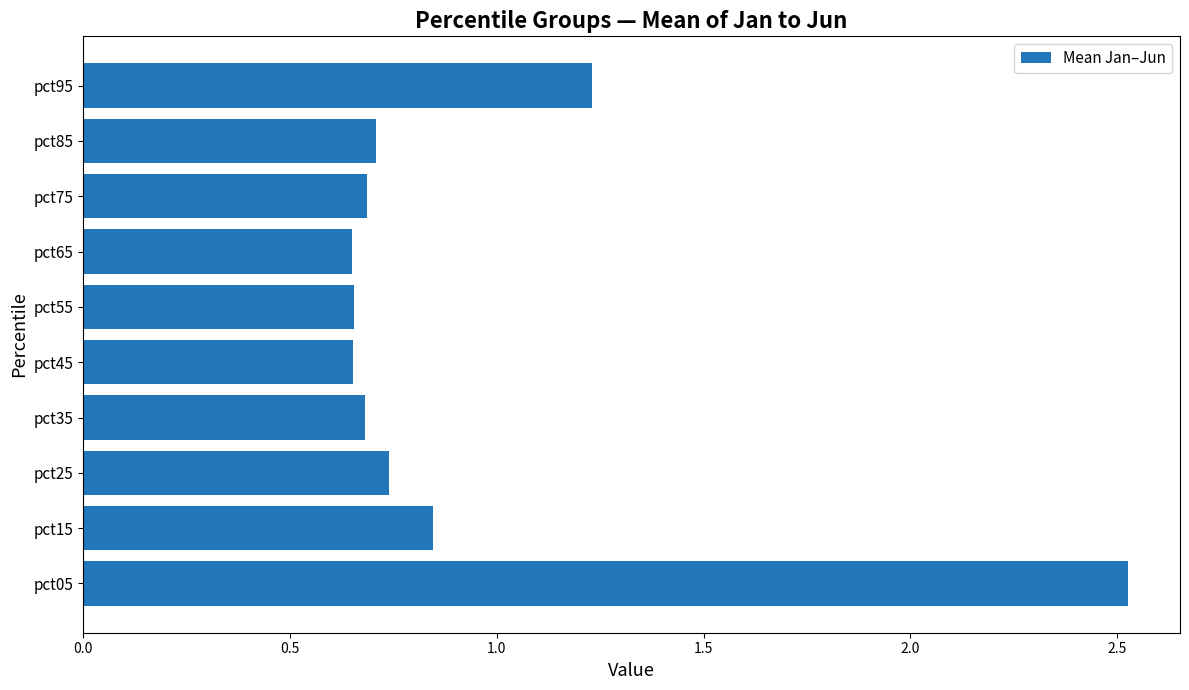

What is the difference between the maximum and minimum values?

1.9